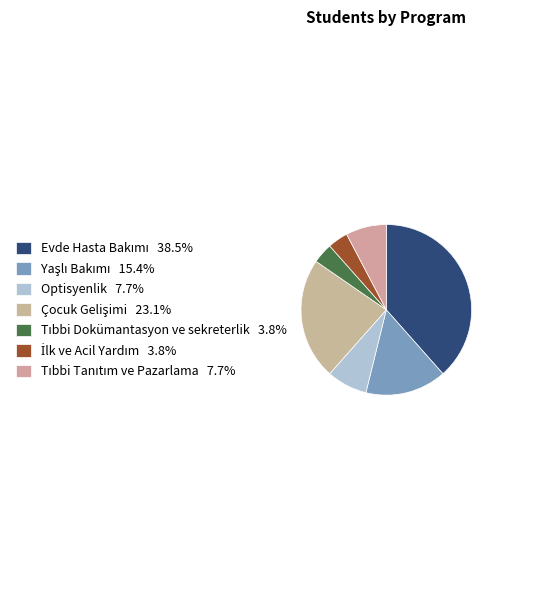

The Optisyenlik slice represents 20% of the pie. True or false?

False